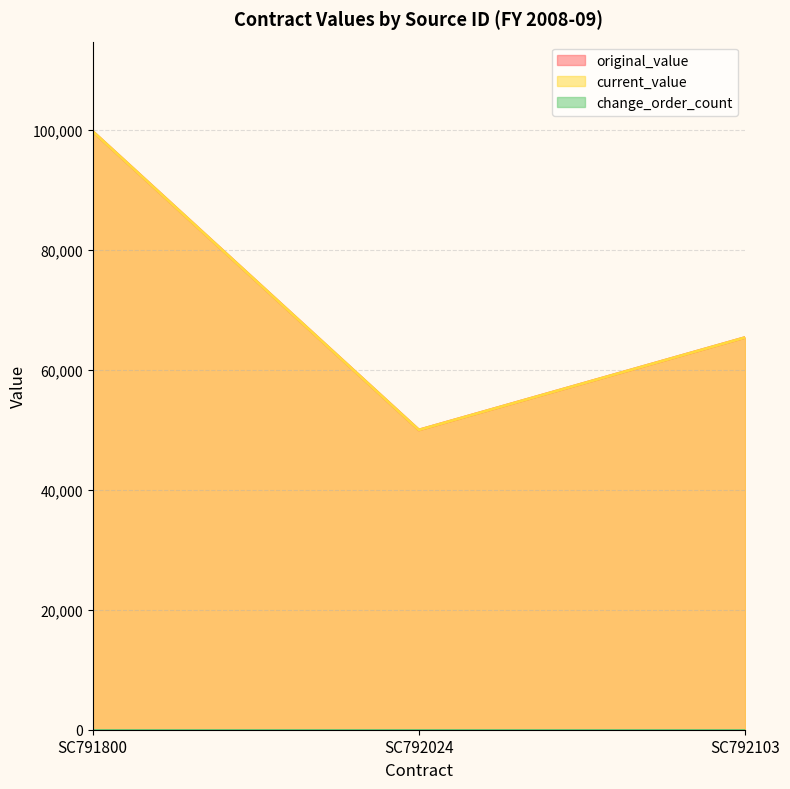

At which label is original_value closest to 74903?

SC792103